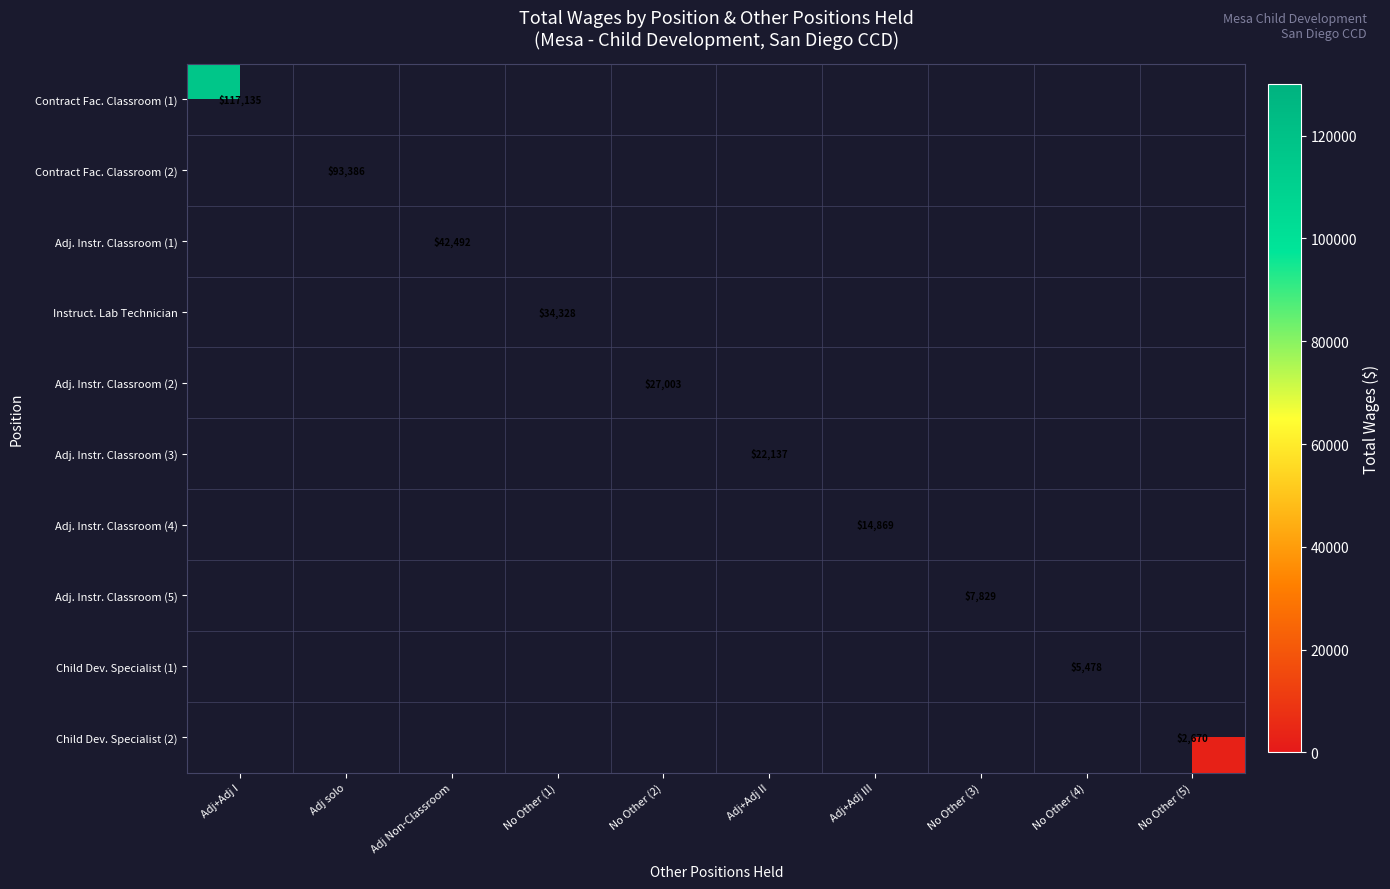

The Adj. Instr. Classroom (1) series shows 42492 at Adj Non-Classroom. True or false?

True